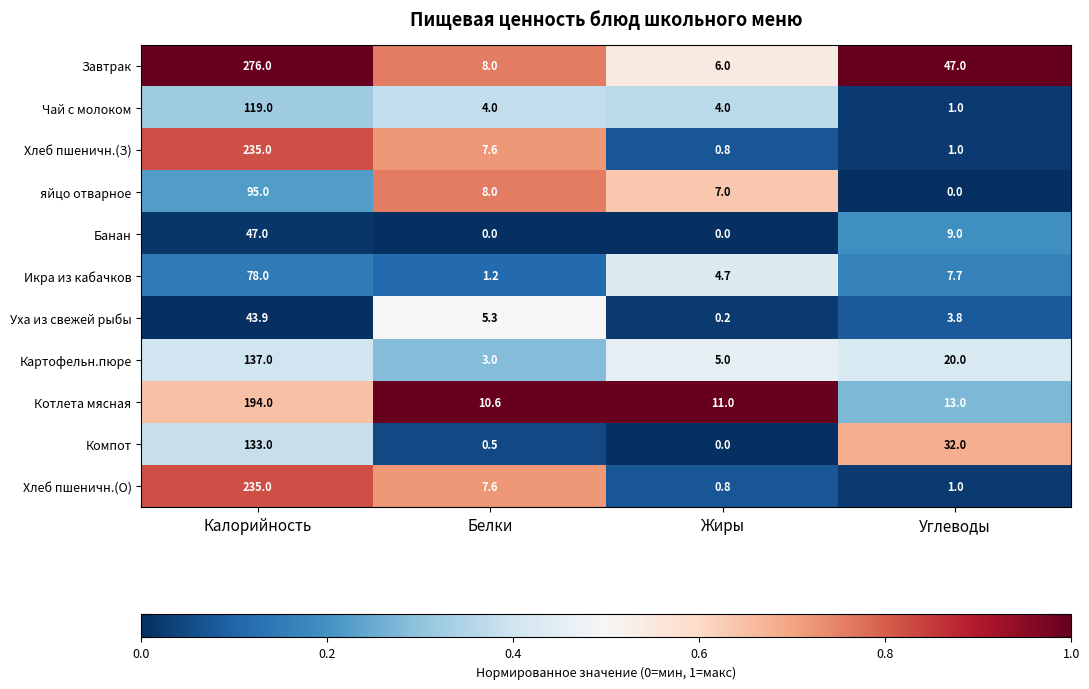

The value of Банан at Углеводы is 14.9. True or false?

False